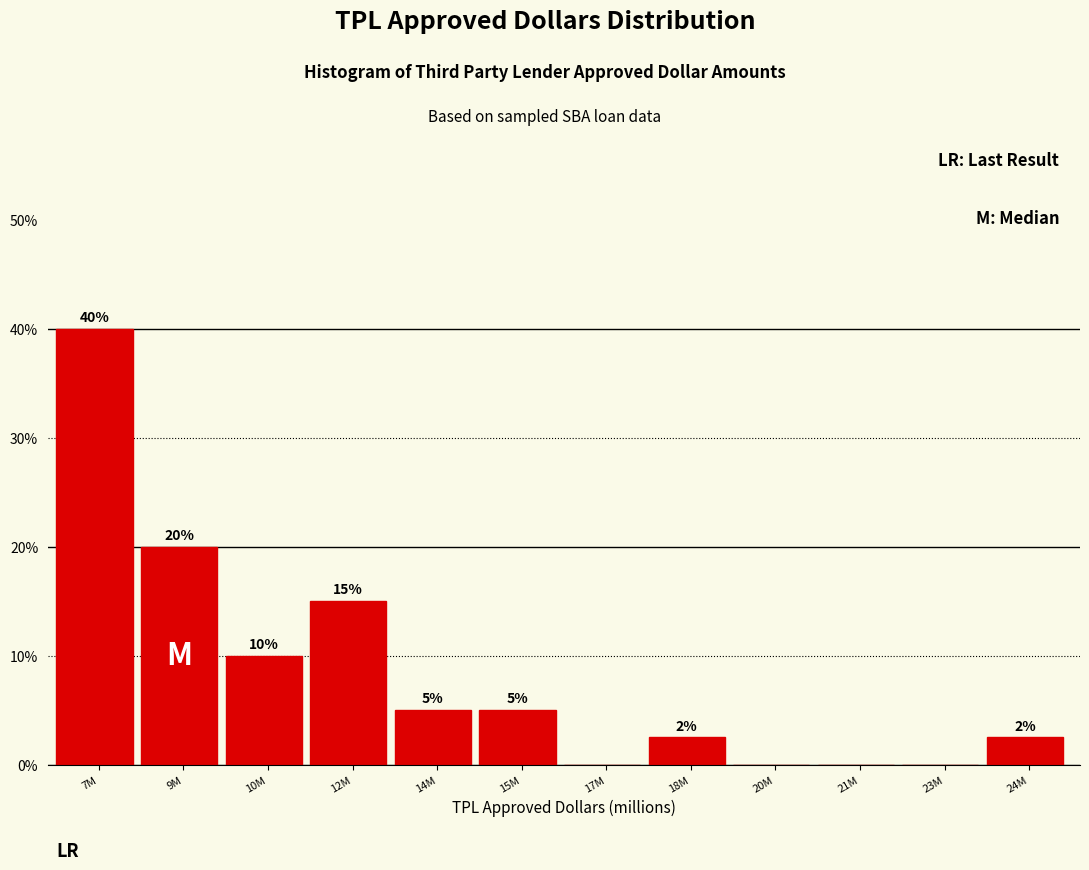

At which category does the chart reach its peak across all series?

7M